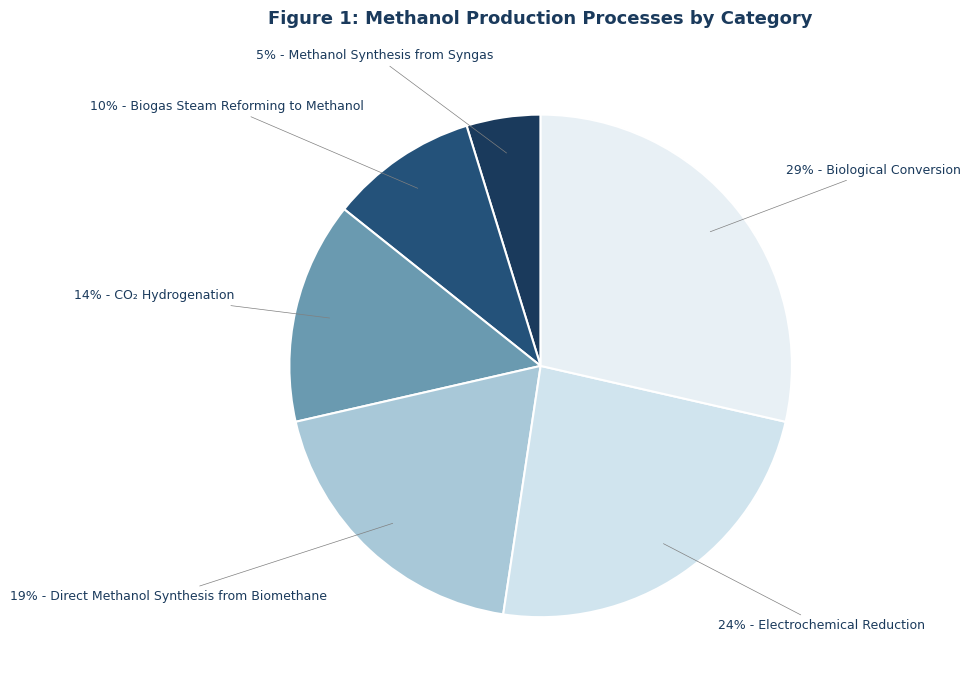

How many slices are in this pie chart?

6